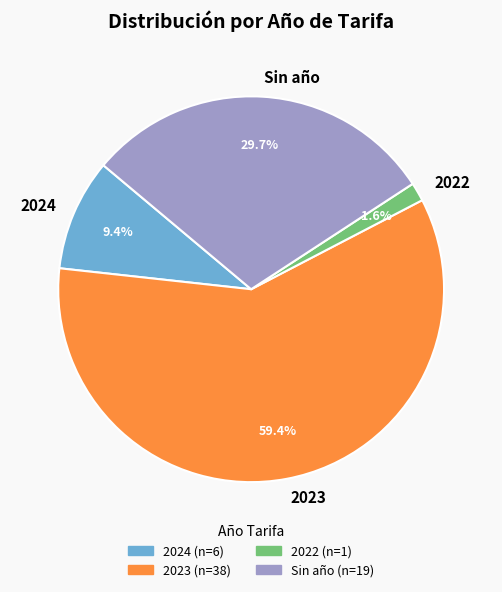

To the nearest percent, what is the difference between the 2022 and 2024 slice percentages?

8%